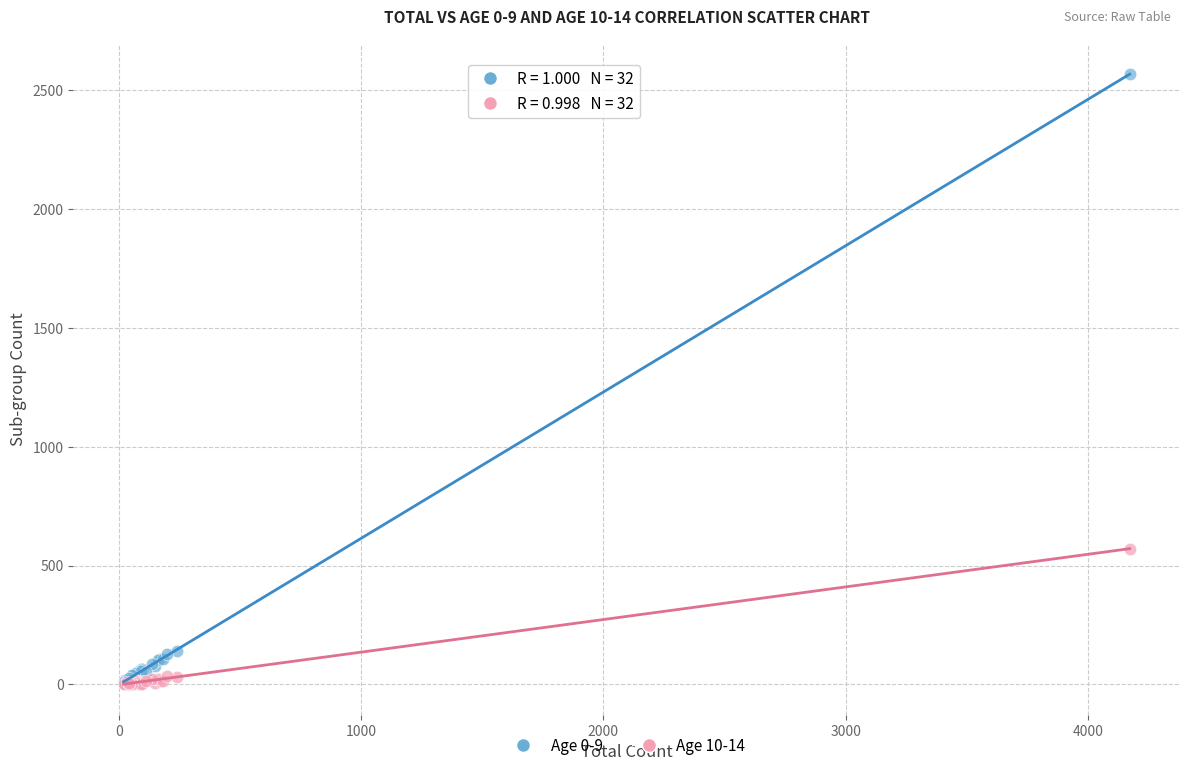

Across all series, what Y value is closest to 1285?

572